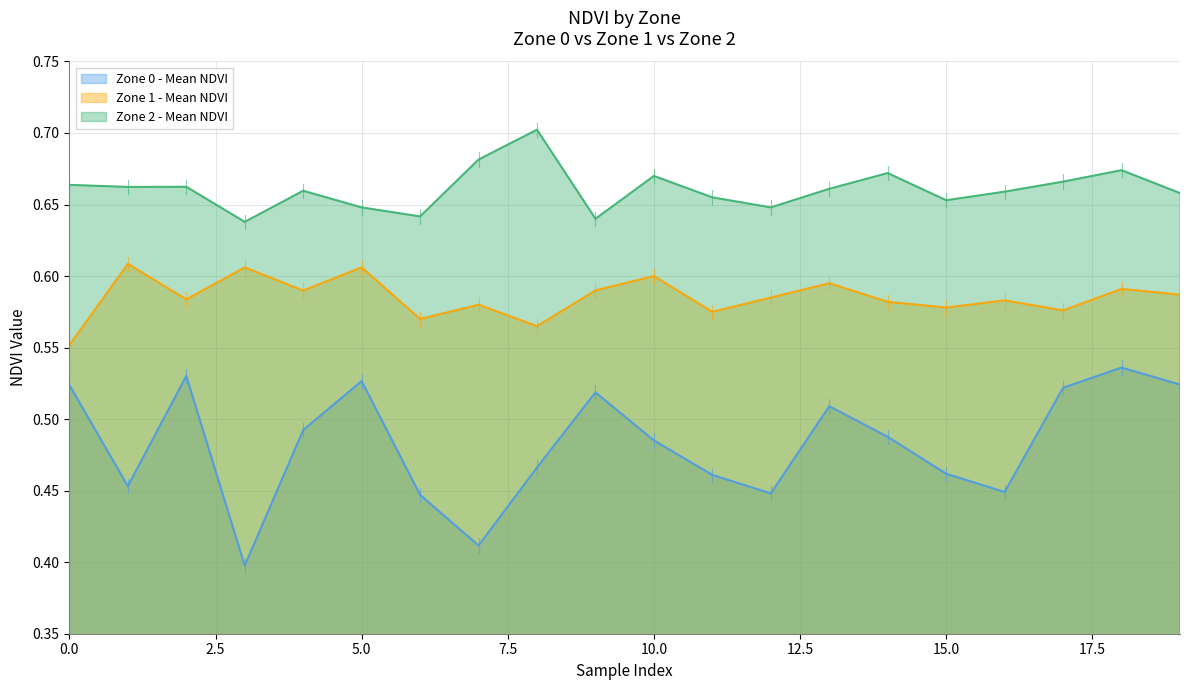

True or false: Zone 2 - Mean NDVI and Zone 0 - Mean NDVI intersect in this chart.

False